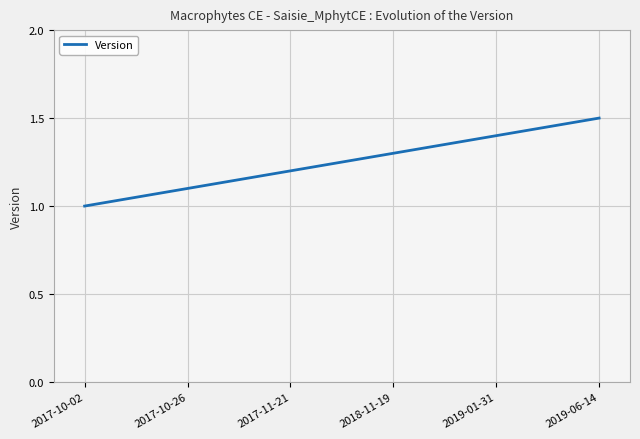

Approximately how many times larger is the value at 2019-01-31 compared to 2019-06-14?

0.9